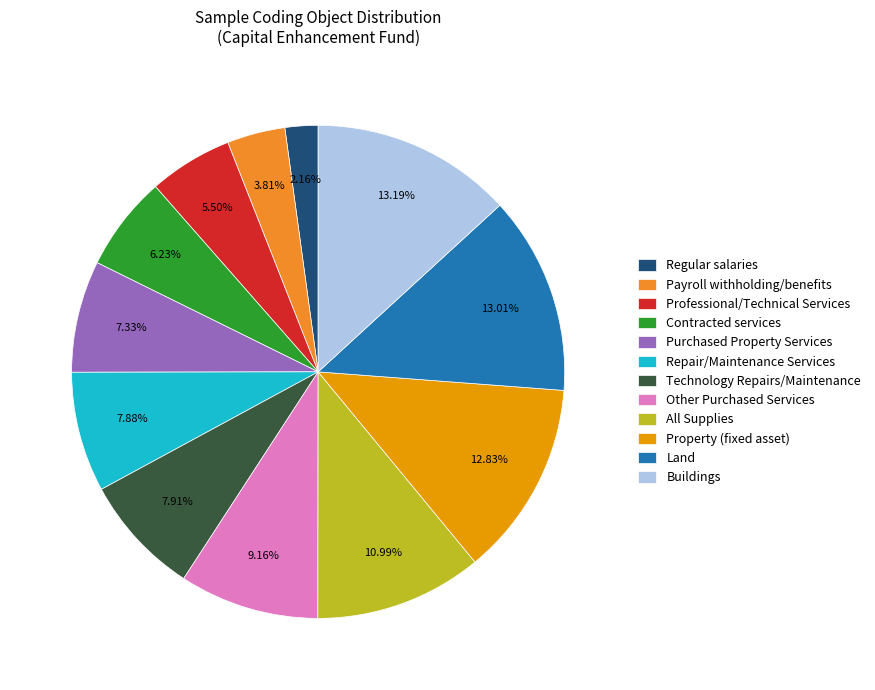

Which has a higher value, Technology Repairs/Maintenance or All Supplies?

All Supplies